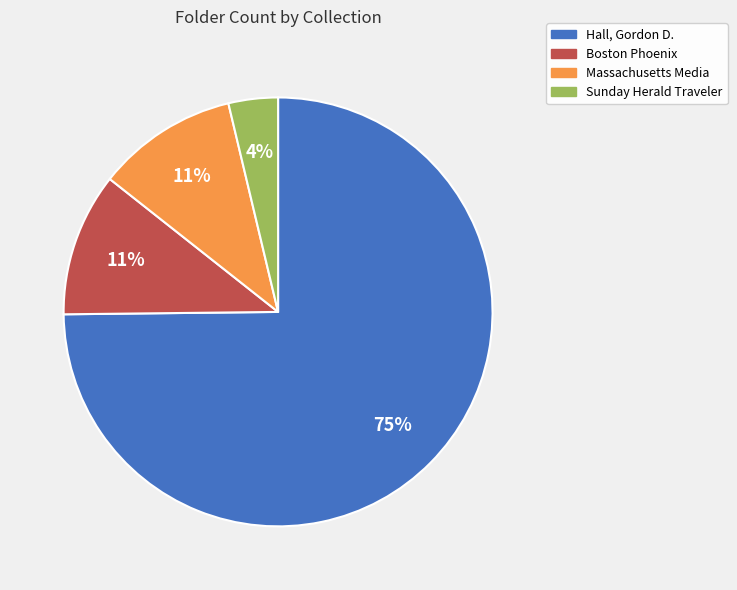

What is the smallest slice in the pie chart?

Sunday Herald Traveler